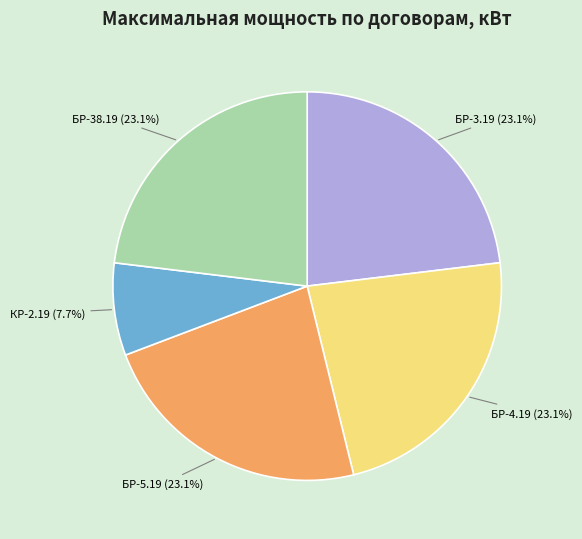

Is there any slice that represents more than half of the pie?

No